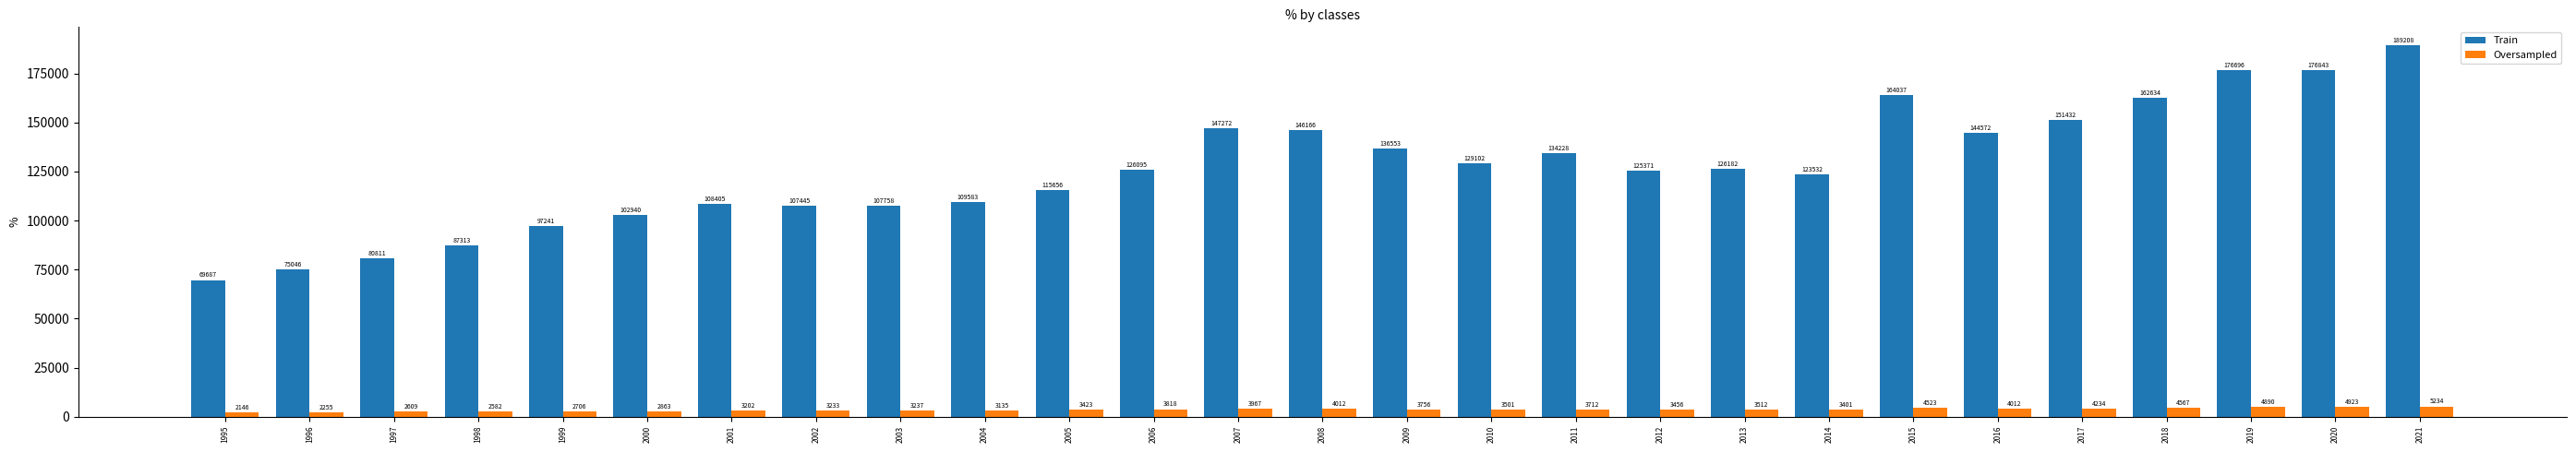

List the series in order of their overall mean, lowest first.

Oversampled, Train